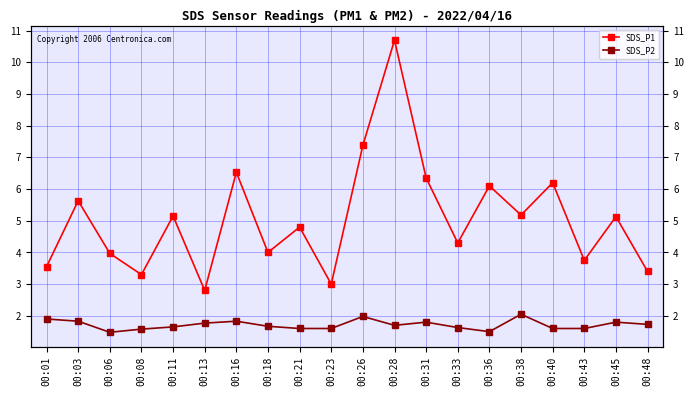

Reading right to left, list all the values displayed in this chart.

SDS_P1: 3.4	5.1	3.8	6.2	5.2	6.1	4.3	6.3	10.7	7.4	3.0	4.8	4.0	6.5	2.8	5.2	3.3	4.0	5.6	3.5
SDS_P2: 1.7	1.8	1.6	1.6	2.0	1.5	1.6	1.8	1.7	2.0	1.6	1.6	1.7	1.8	1.8	1.6	1.6	1.5	1.8	1.9